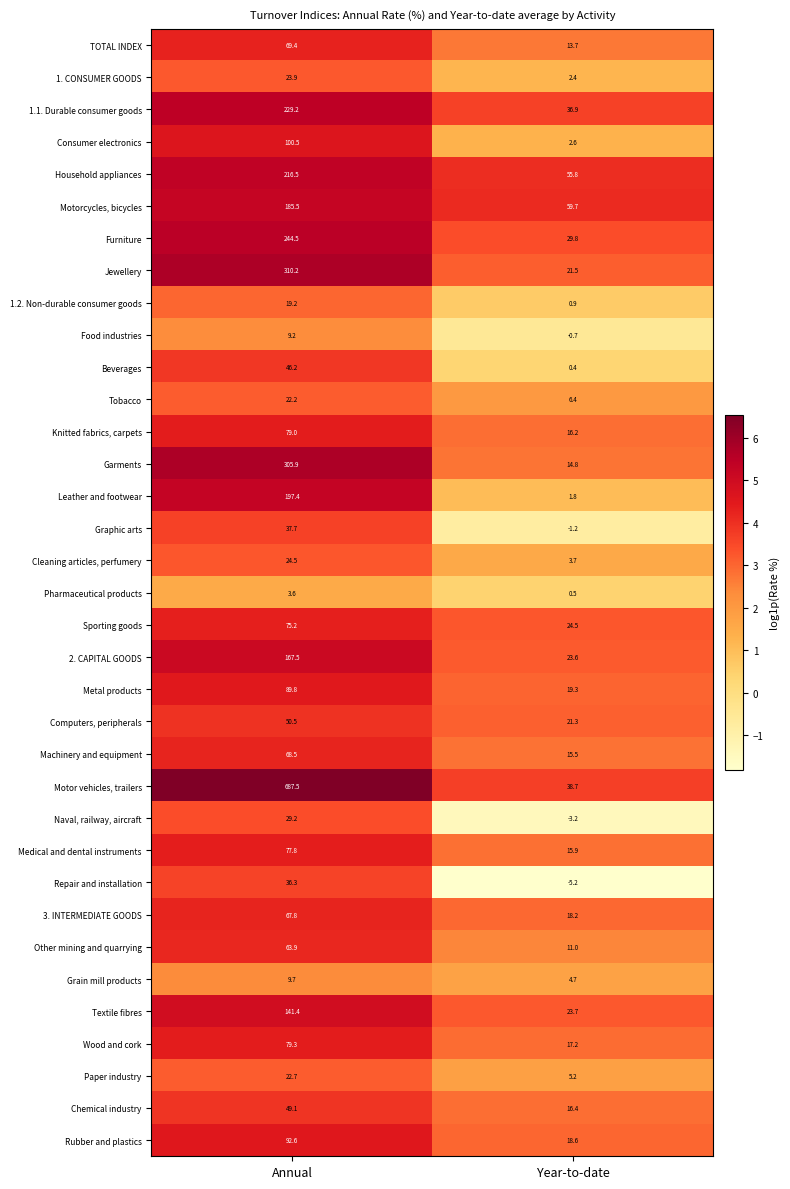

Which series changed the most between Annual and Year-to-date?

Motor vehicles, trailers